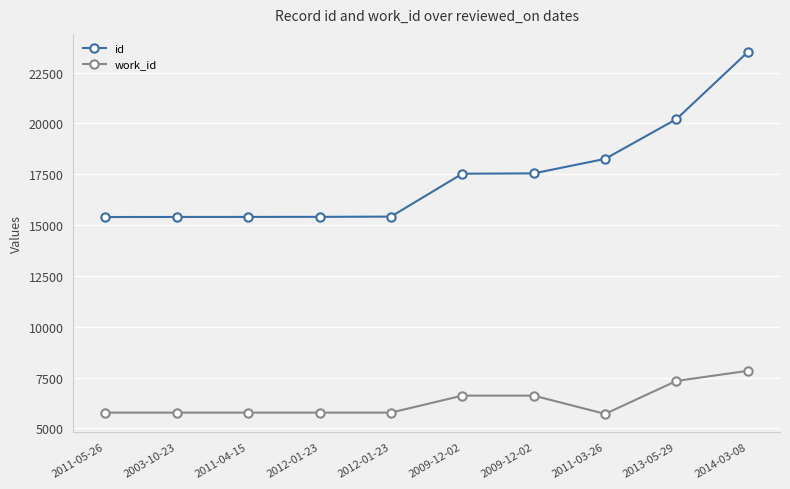

In work_id, how many points are lower than both neighbors (excluding endpoints)?

1